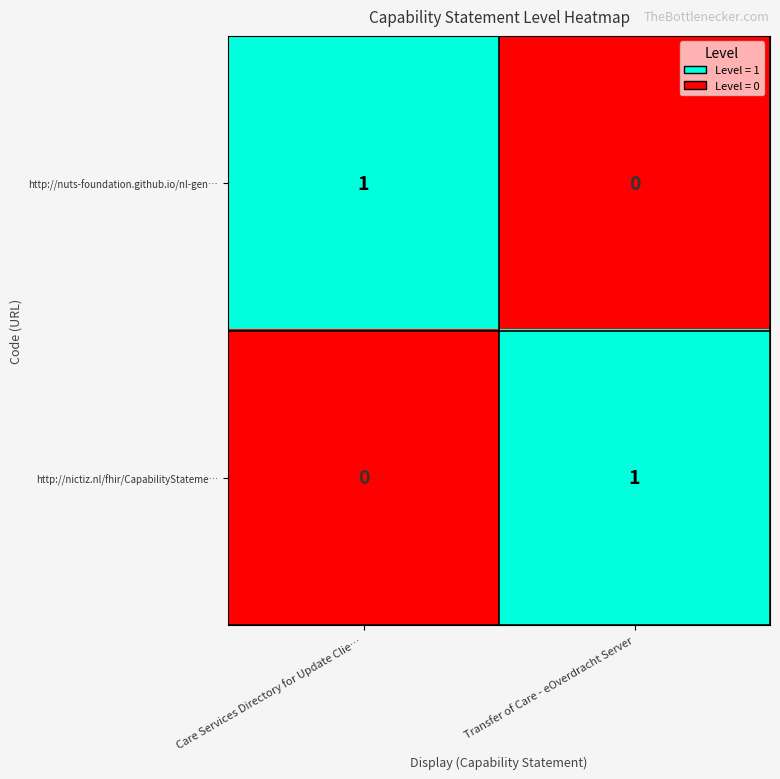

Rank the categories by http://nictiz.nl/fhir/CapabilityStateme… value from lowest to highest.

Care Services Directory for Update Clie…, Transfer of Care - eOverdracht Server